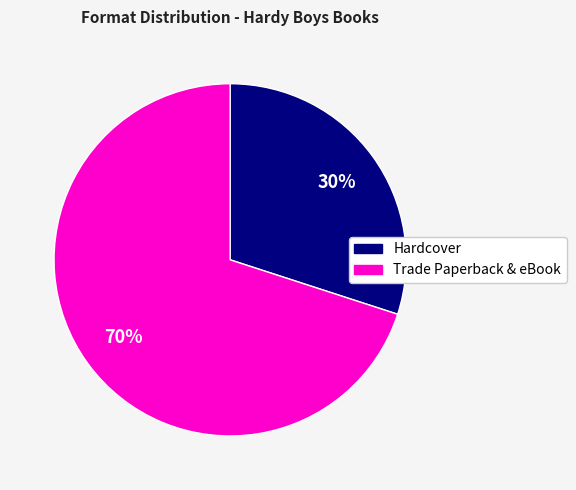

How many segments does this pie chart have?

2